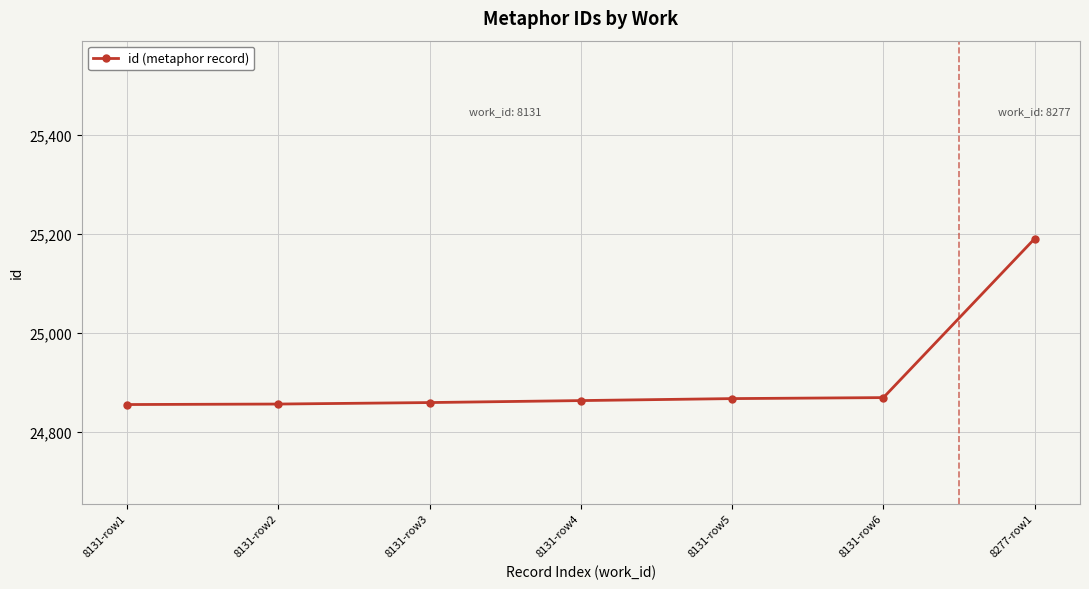

Is it true that the value at 8131-row4 is 24864?

True